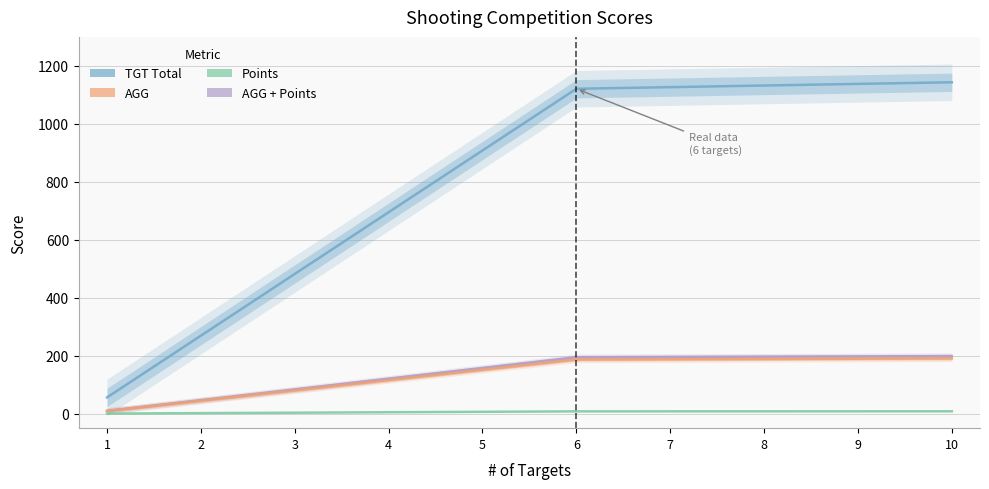

Between 4 and 6, which is larger?

6